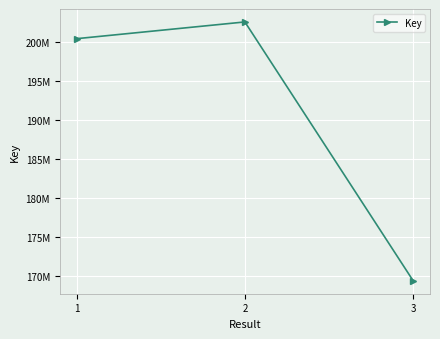

Rank the categories by value from highest to lowest.

2, 1, 3